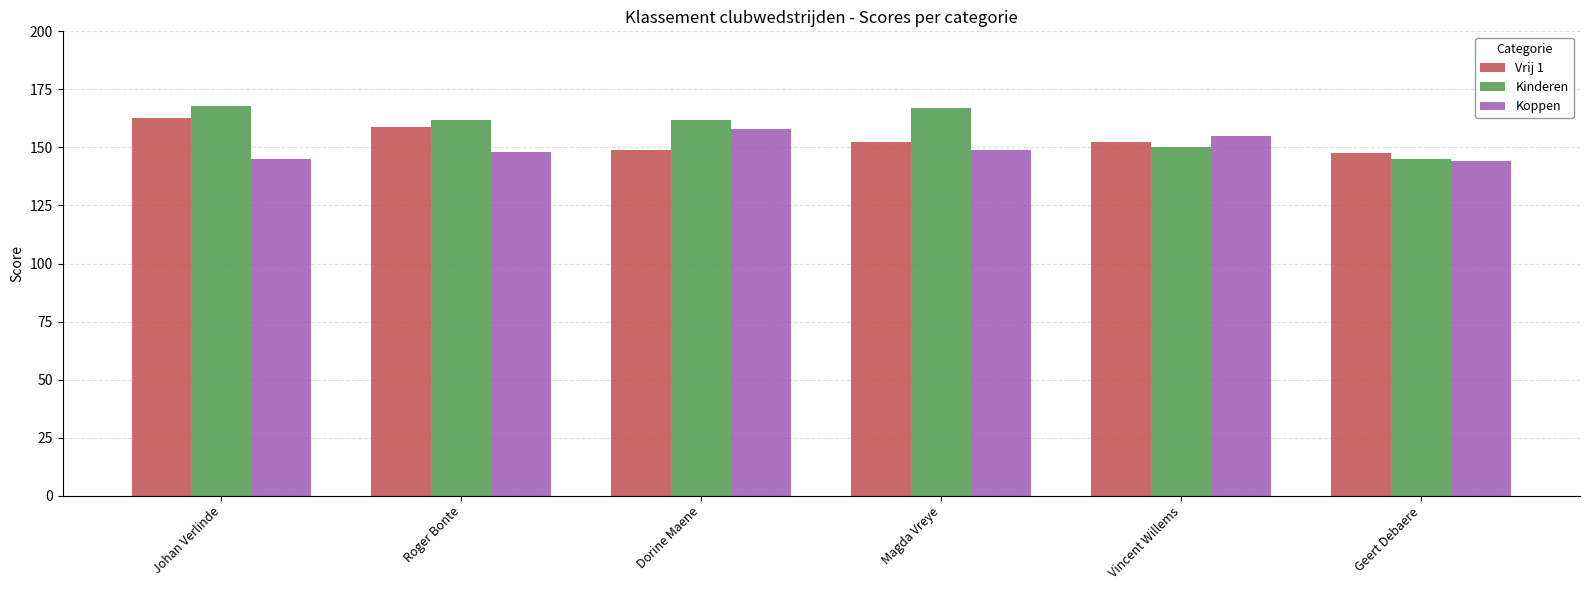

What is the difference between the highest and lowest values at Johan Verlinde?

23.0